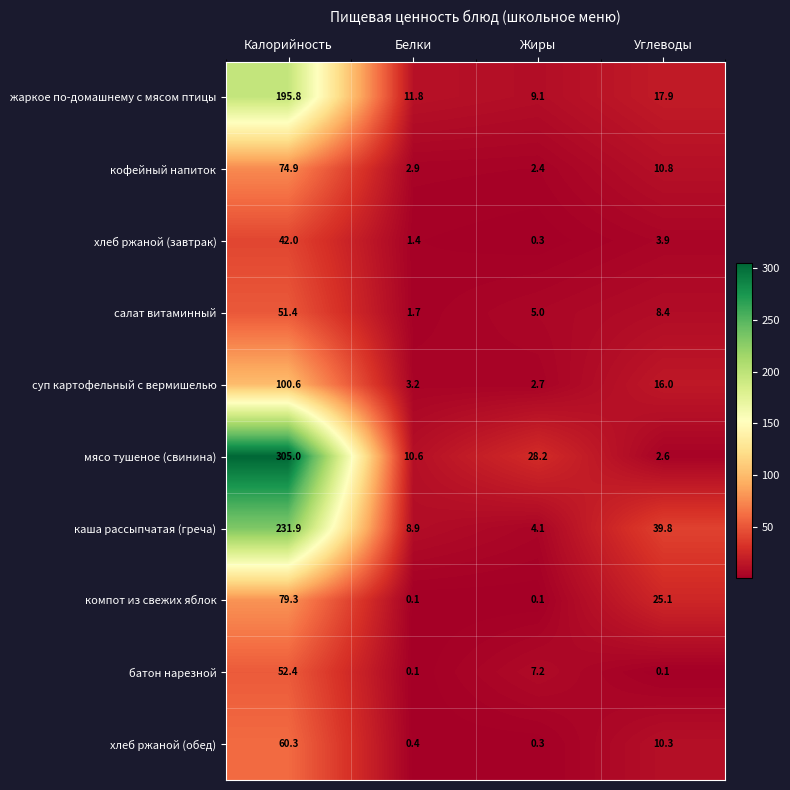

At Углеводы, list the series in order from smallest to largest.

батон нарезной, мясо тушеное (свинина), хлеб ржаной (завтрак), салат витаминный, хлеб ржаной (обед), кофейный напиток, суп картофельный с вермишелью, жаркое по-домашнему с мясом птицы, компот из свежих яблок, каша рассыпчатая (греча)